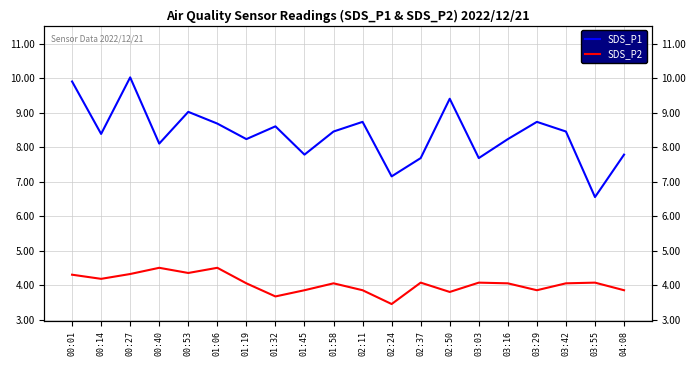

In SDS_P1, how many points are lower than both neighbors (excluding endpoints)?

7